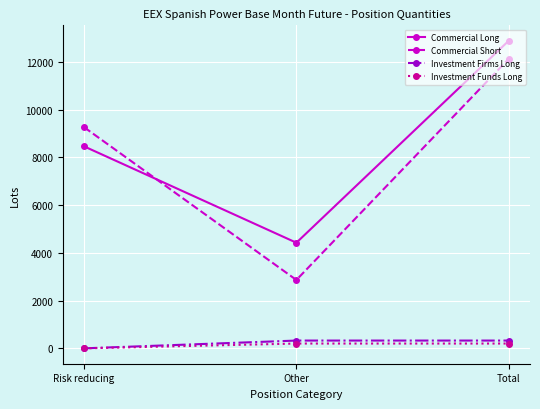

The Commercial Long series shows 5901.9 at Other. True or false?

False